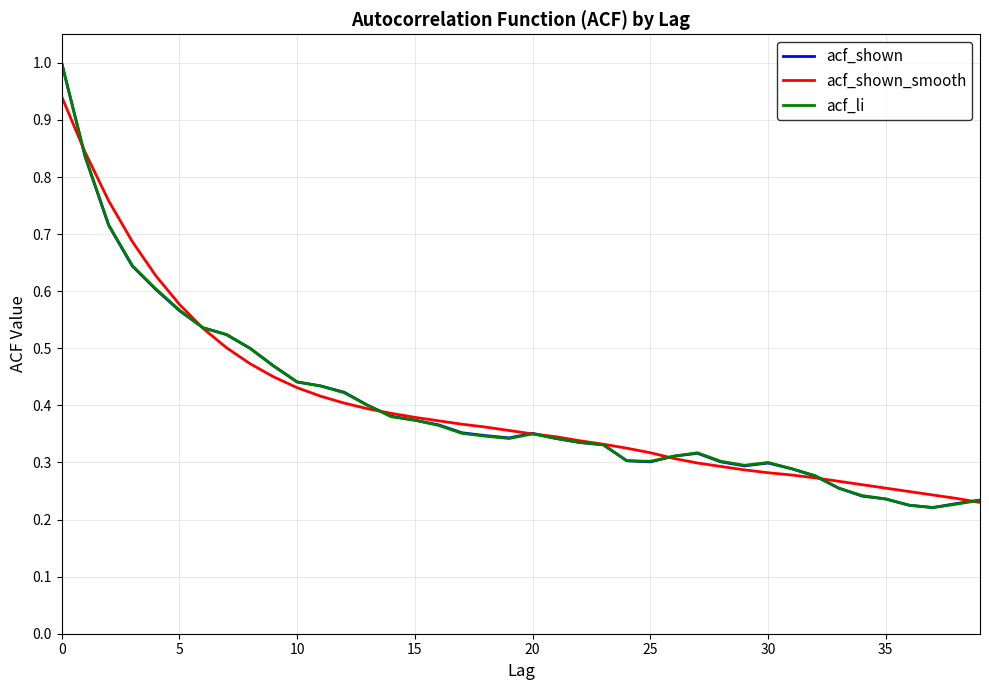

What is the maximum value shown in the chart?

1.0